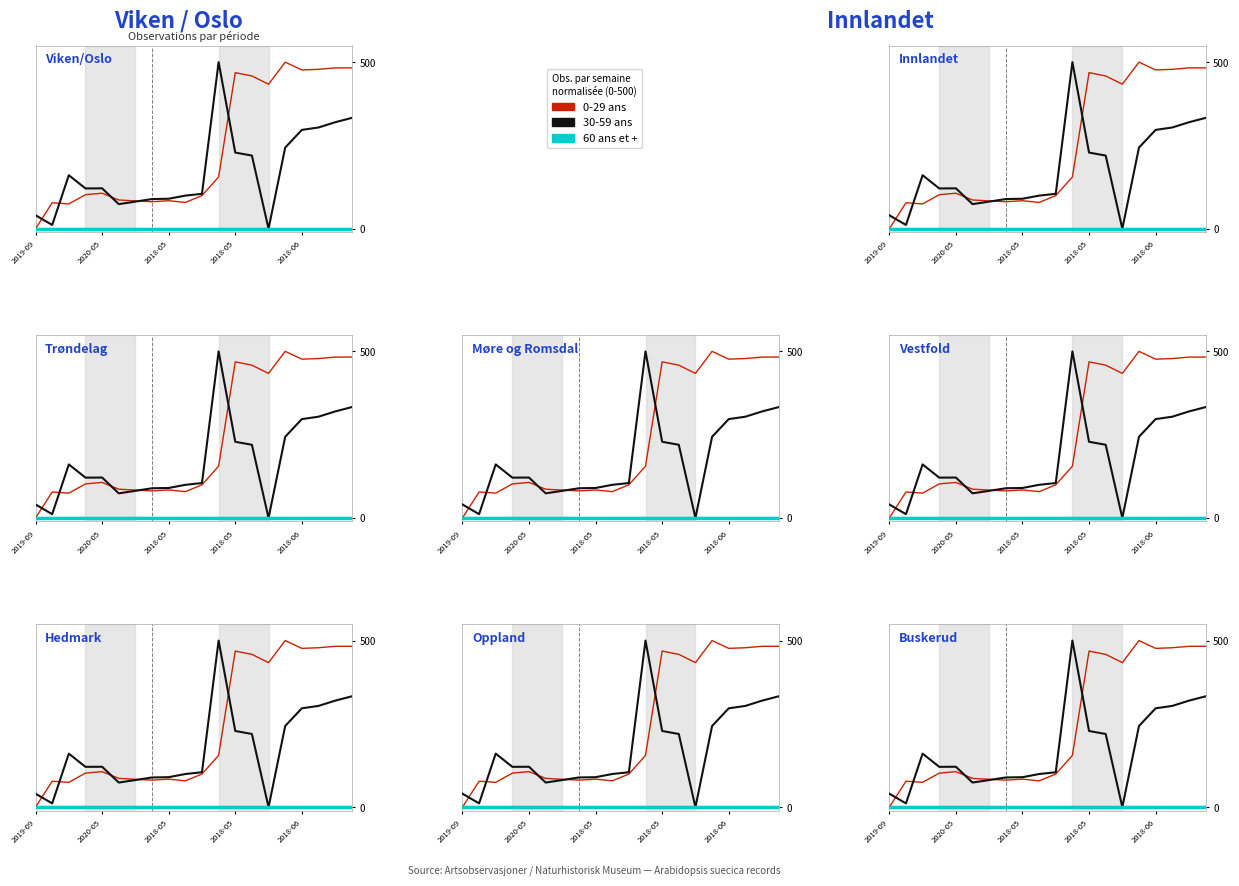

Where is 0-29 ans nearest to the value 250?

11